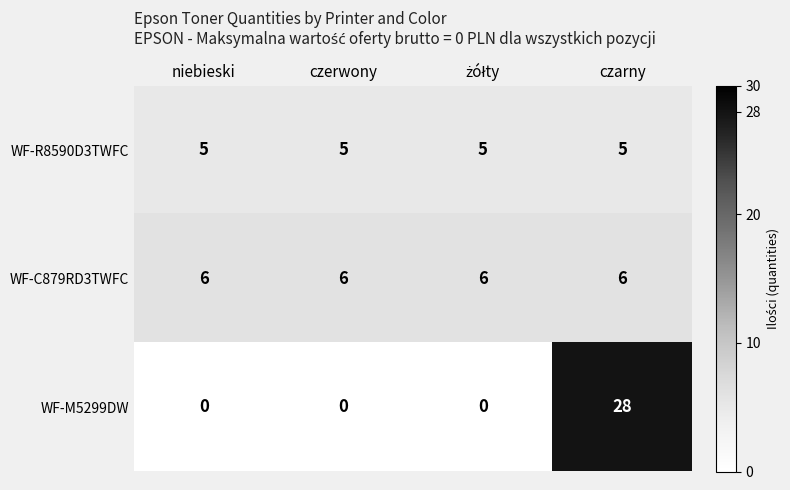

Rank the series at niebieski from highest to lowest value.

WF-C879RD3TWFC, WF-R8590D3TWFC, WF-M5299DW